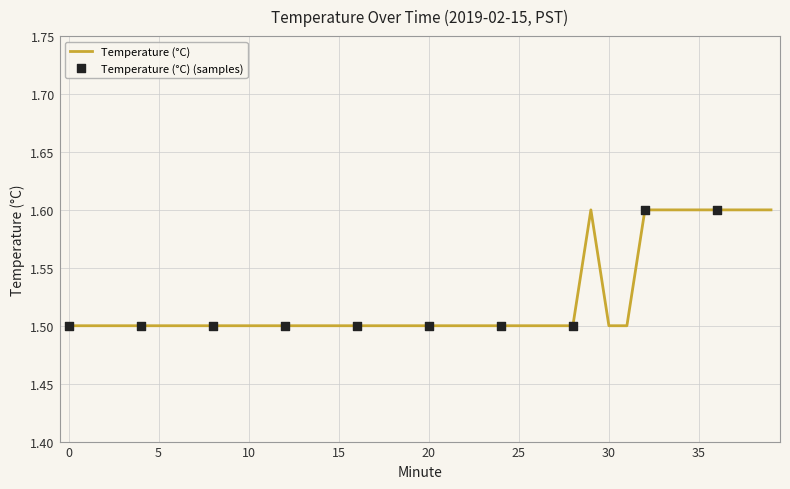

What is the minimum value shown in the chart?

1.5